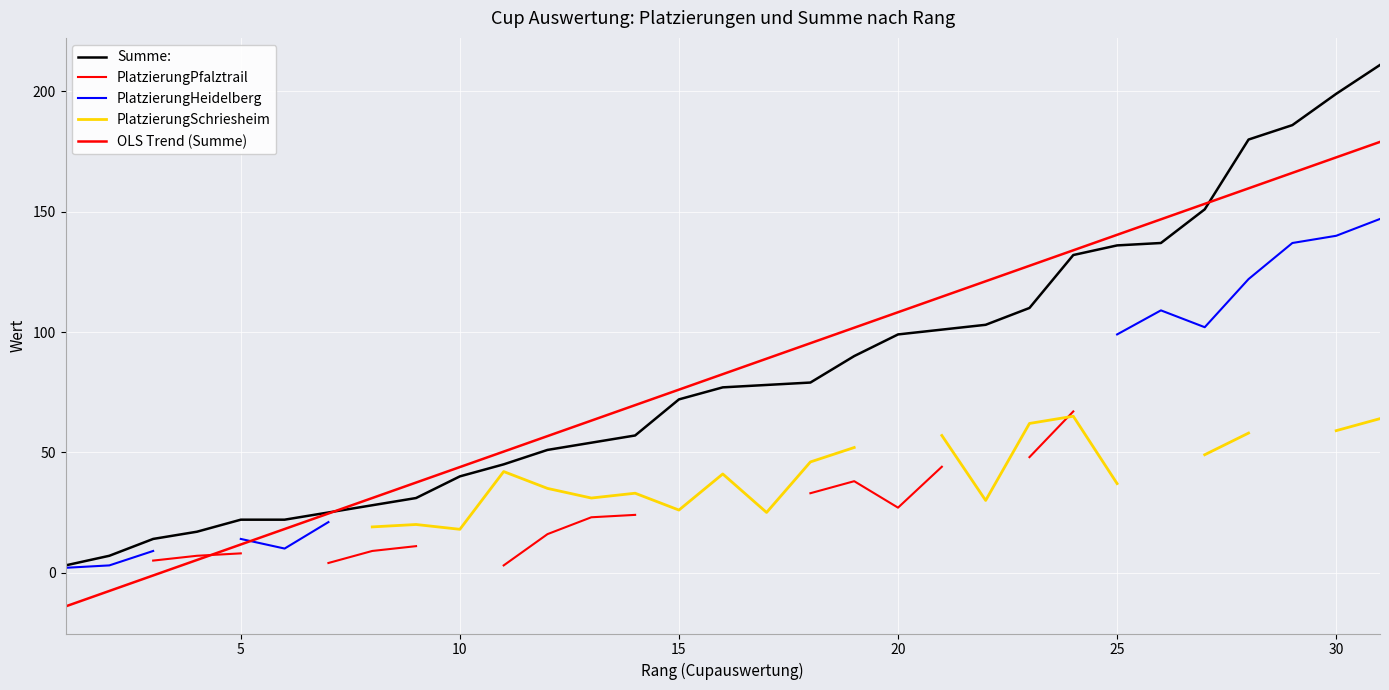

How many values in the Summe: series are below 77?

15